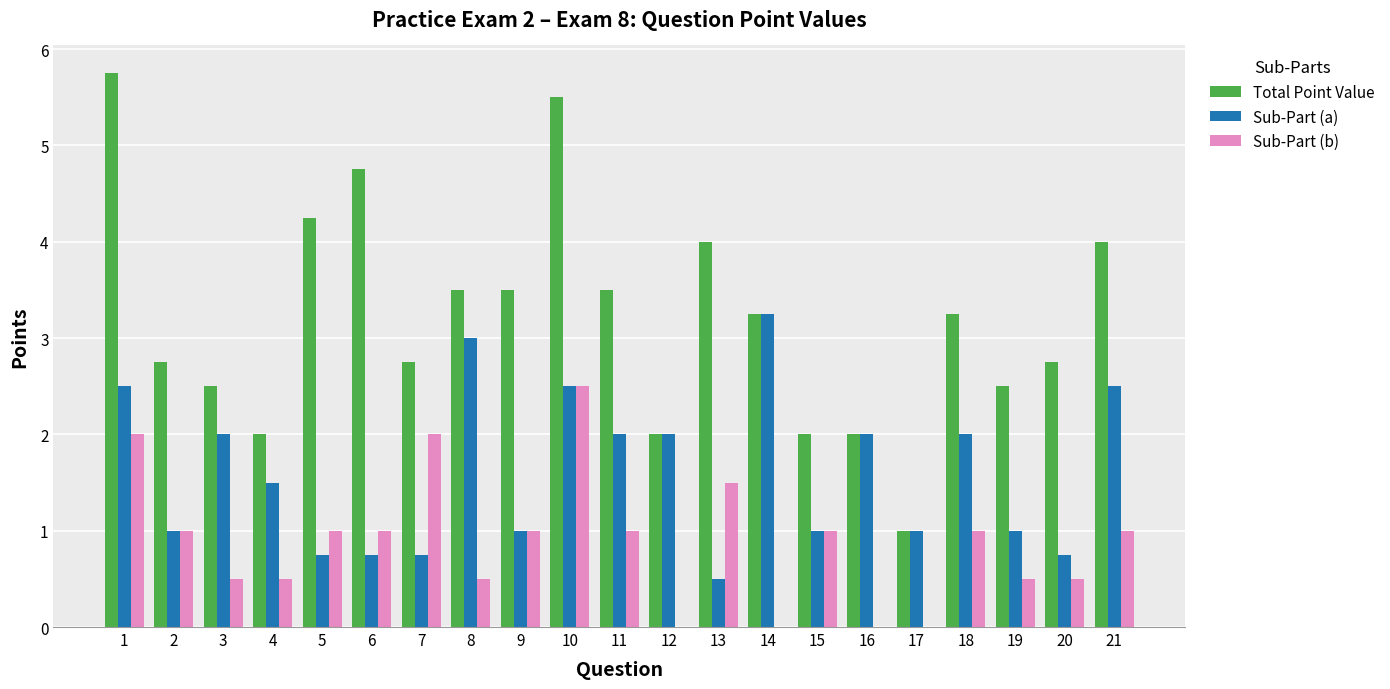

Which series has the largest range (max minus min)?

Total Point Value